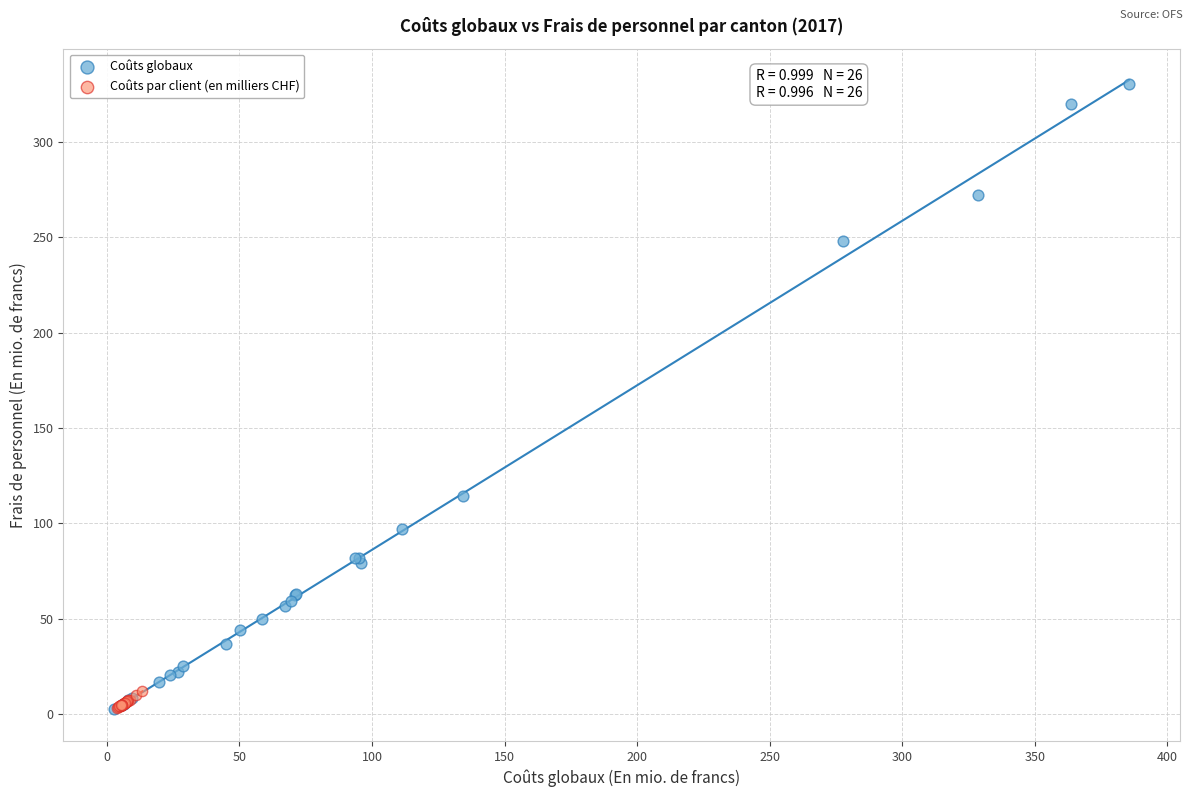

What are all the series names shown in the legend?

Coûts globaux, Coûts par client (en milliers CHF)